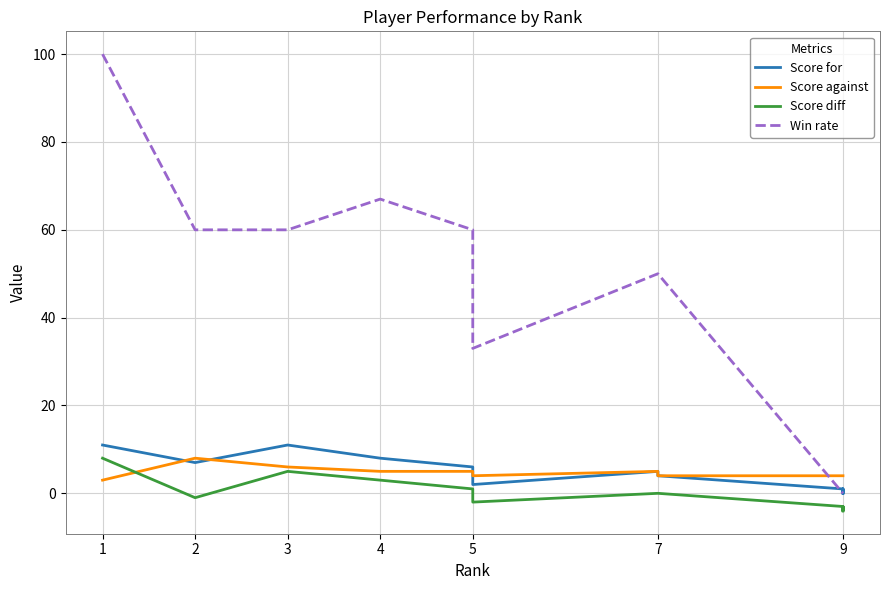

Which series has the largest total across all categories?

Win rate